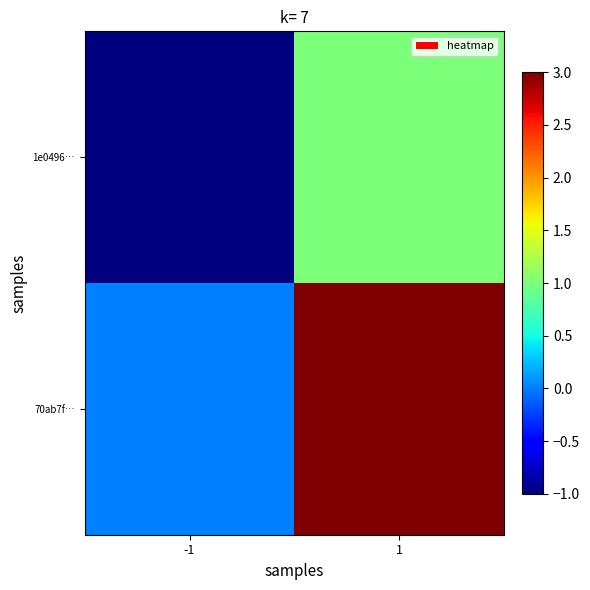

What is the difference between the highest and lowest values at 1?

2